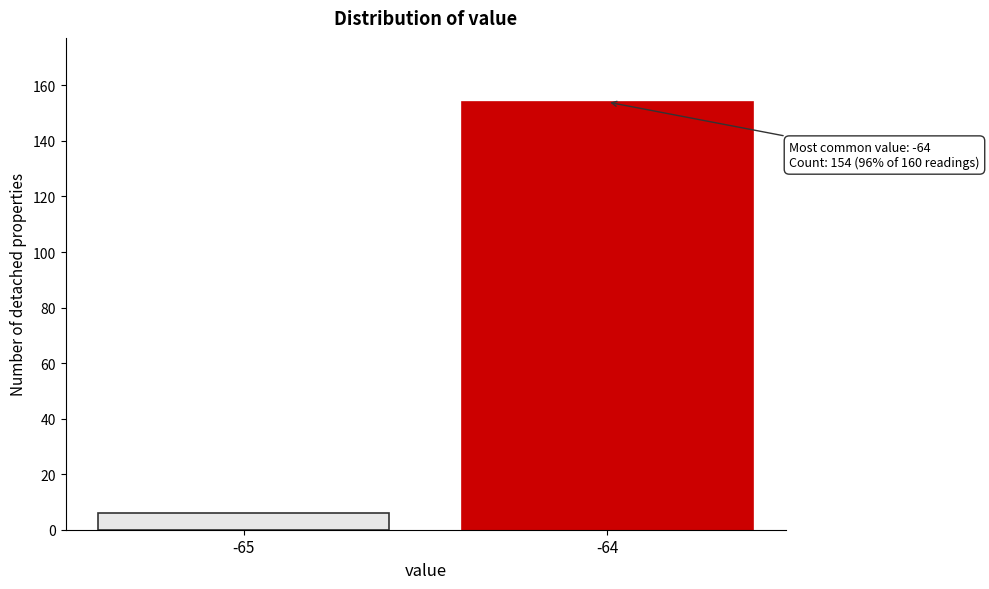

Reading left to right, extract all data points from this chart.

6	154